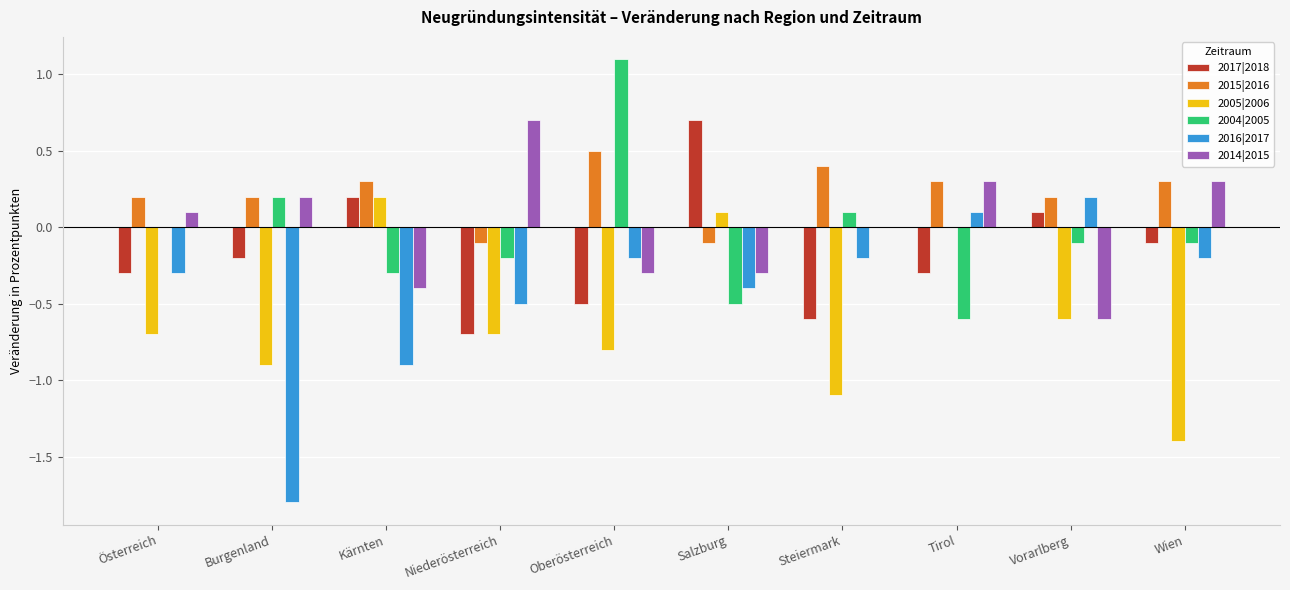

Is the value of 2015|2016 at Vorarlberg greater than the value of 2005|2006 at Steiermark?

Yes